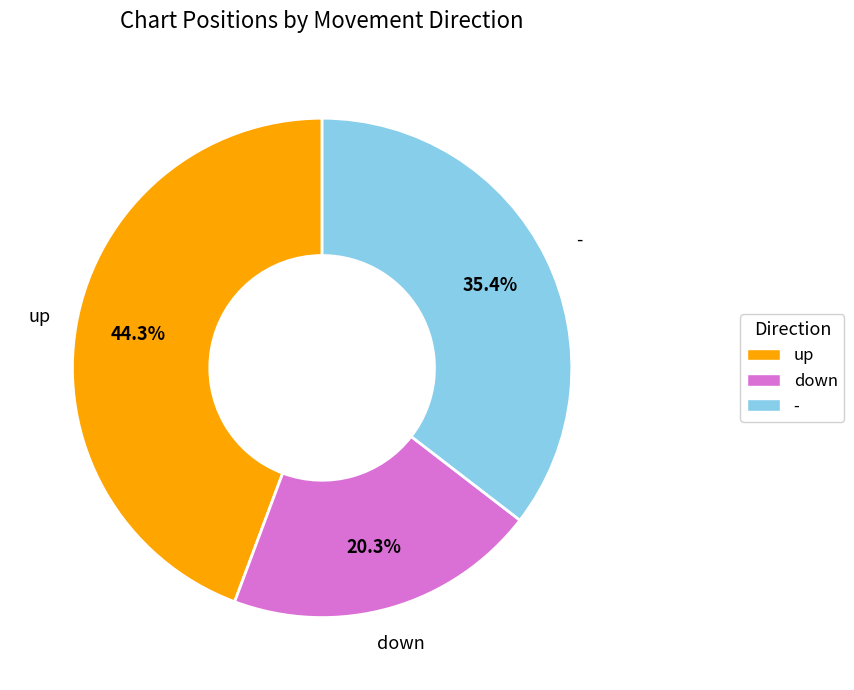

To the nearest percent, what is the difference between the - and down slice percentages?

15%